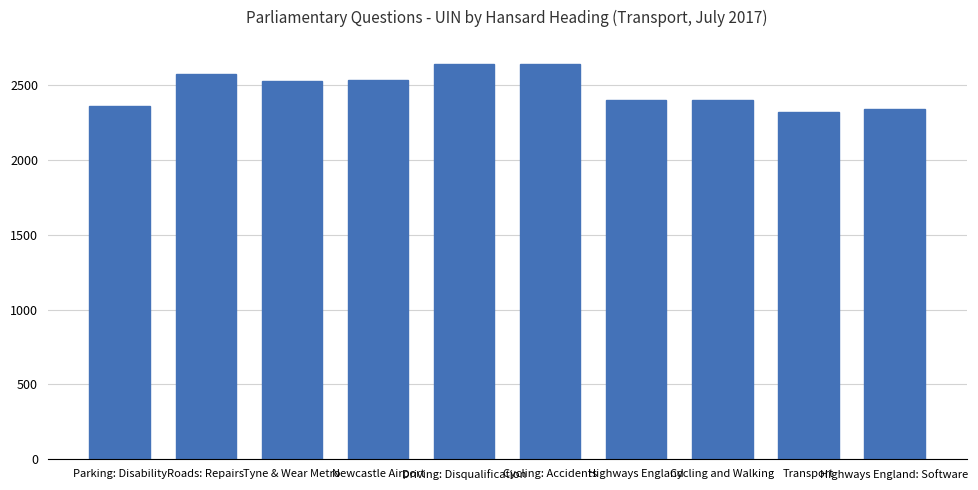

Are the bars grouped side by side (vs. stacked)?

No